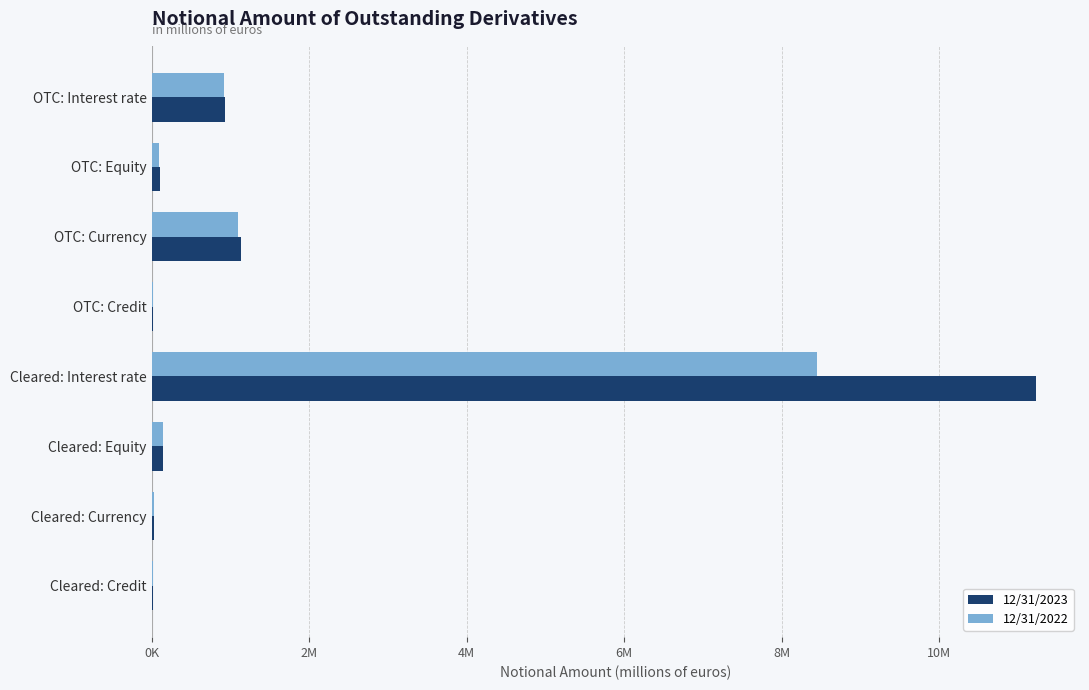

List the series in order of their overall mean, lowest first.

12/31/2022, 12/31/2023